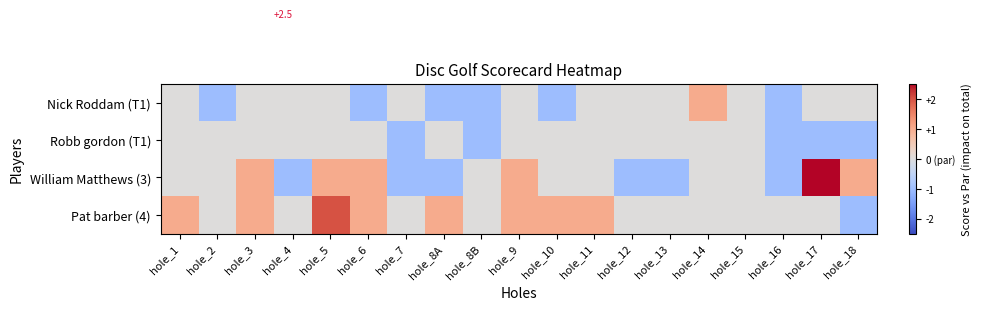

At which label is Nick Roddam (T1) closest to 0?

hole_1